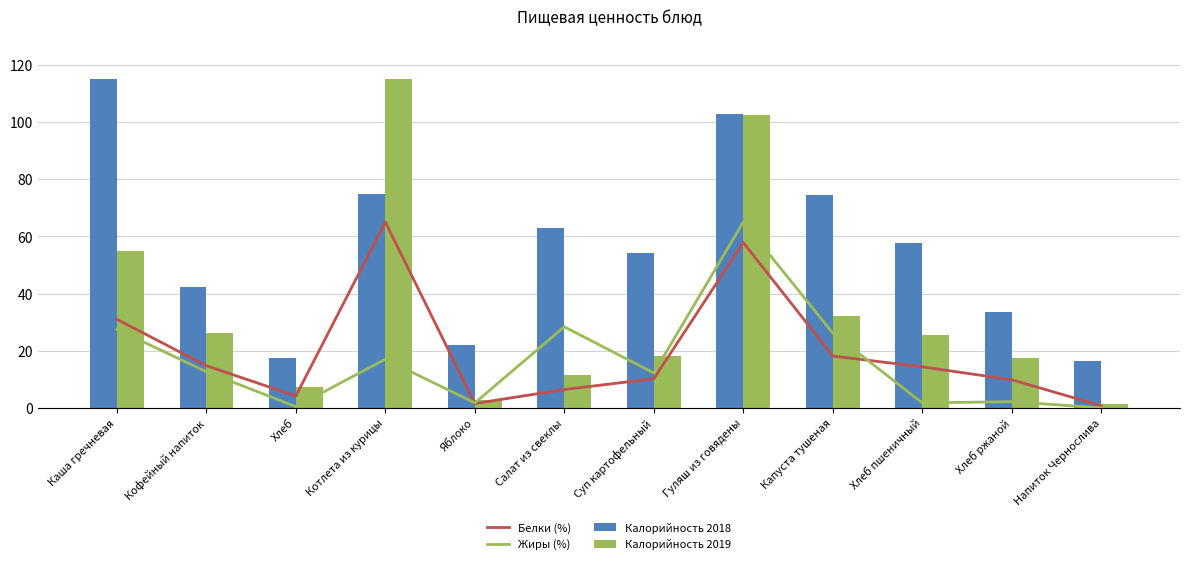

What are all the series names shown in the legend?

Белки (%), Жиры (%), Калорийность 2018, Калорийность 2019